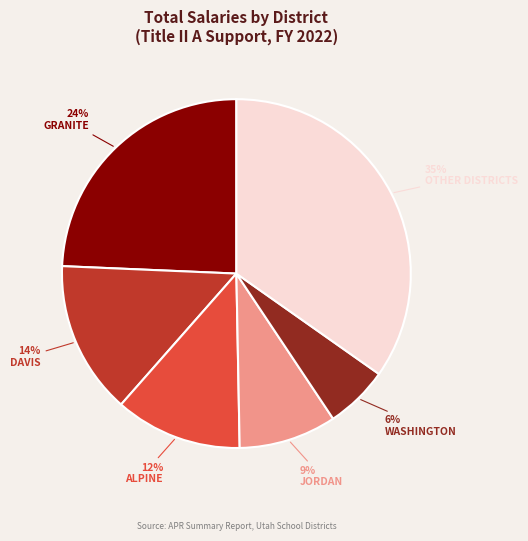

Count the number of slices in the pie.

6